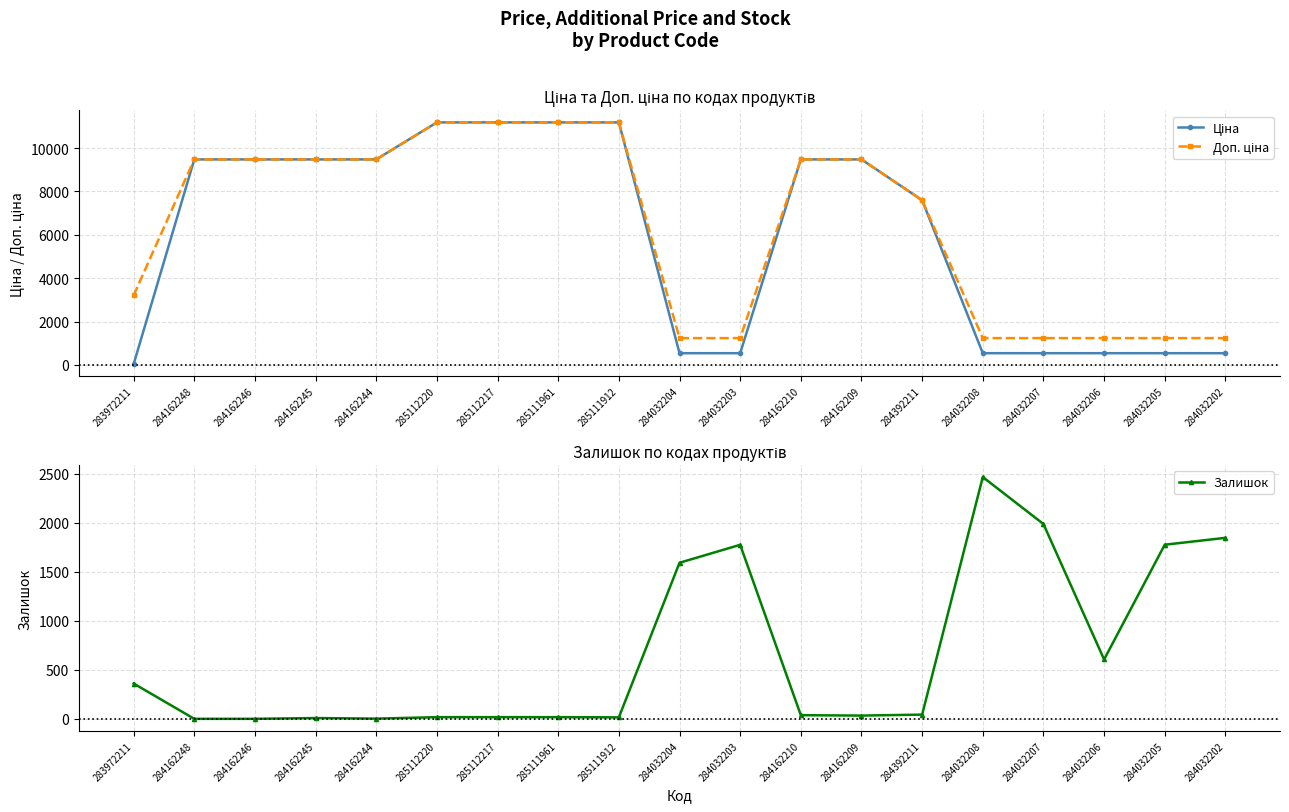

True or false: Залишок has more than 0 points higher than both neighbors.

True